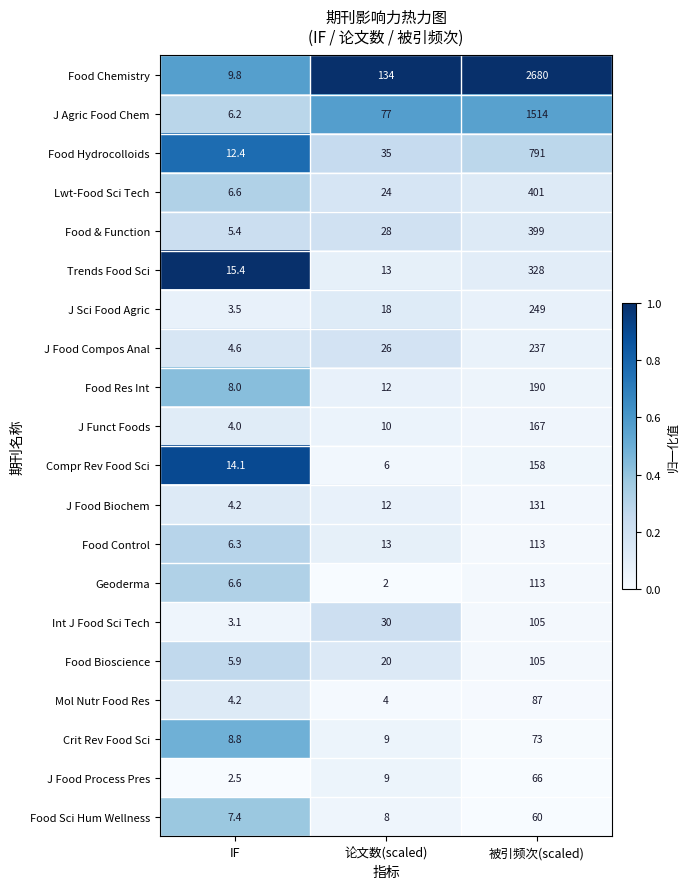

What is the difference between the highest and lowest values at 被引频次(scaled)?

2620.0